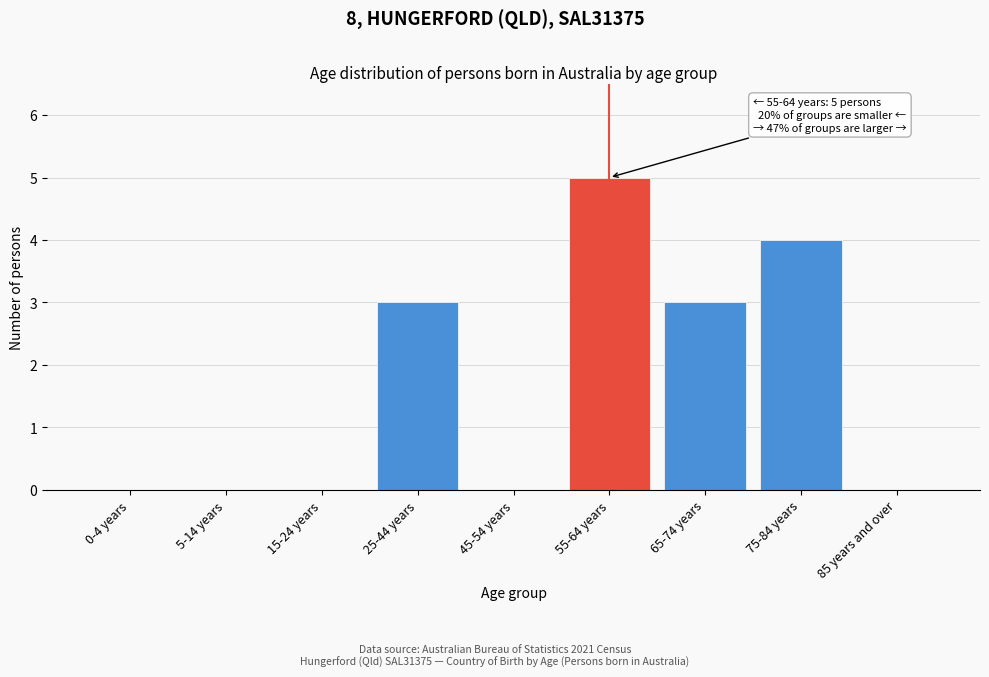

Reading right to left, list all the values displayed in this chart.

85 years and over=0	75-84 years=4	65-74 years=3	55-64 years=5	45-54 years=0	25-44 years=3	15-24 years=0	5-14 years=0	0-4 years=0